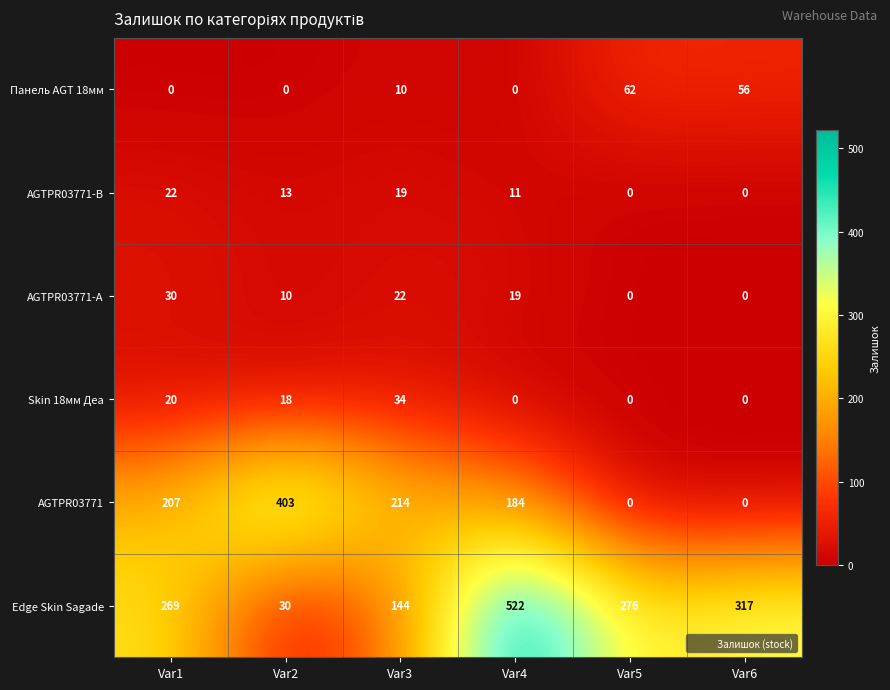

What is the maximum value shown in the chart?

522